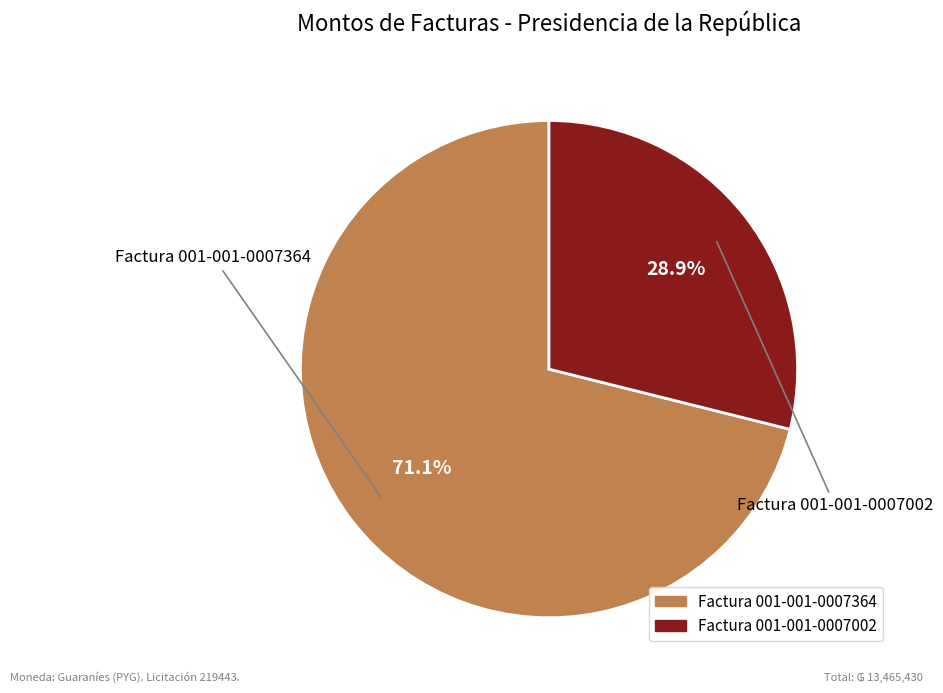

How many slices are in this pie chart?

2